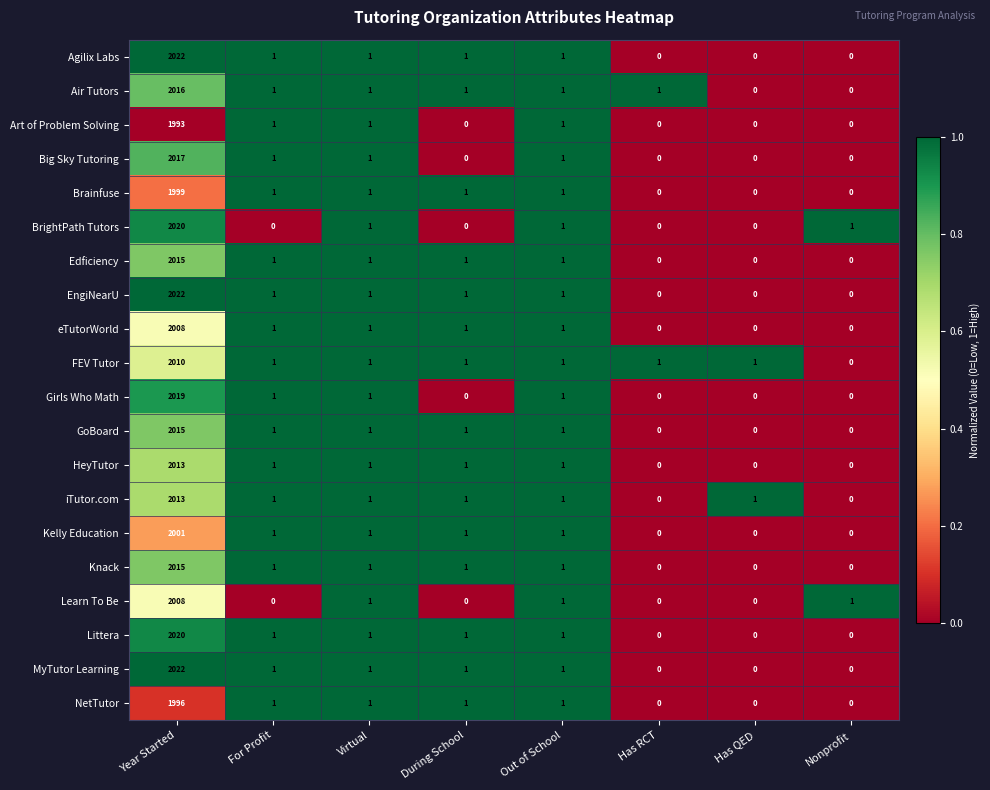

The value of NetTutor at During School is 1. True or false?

True